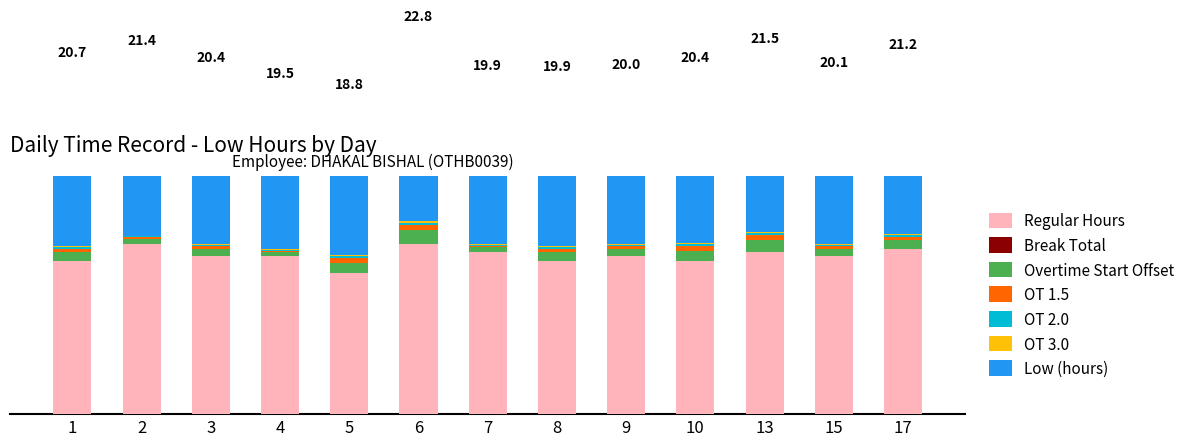

What is the difference between the maximum and second lowest values in the Overtime Start Offset series?

0.5